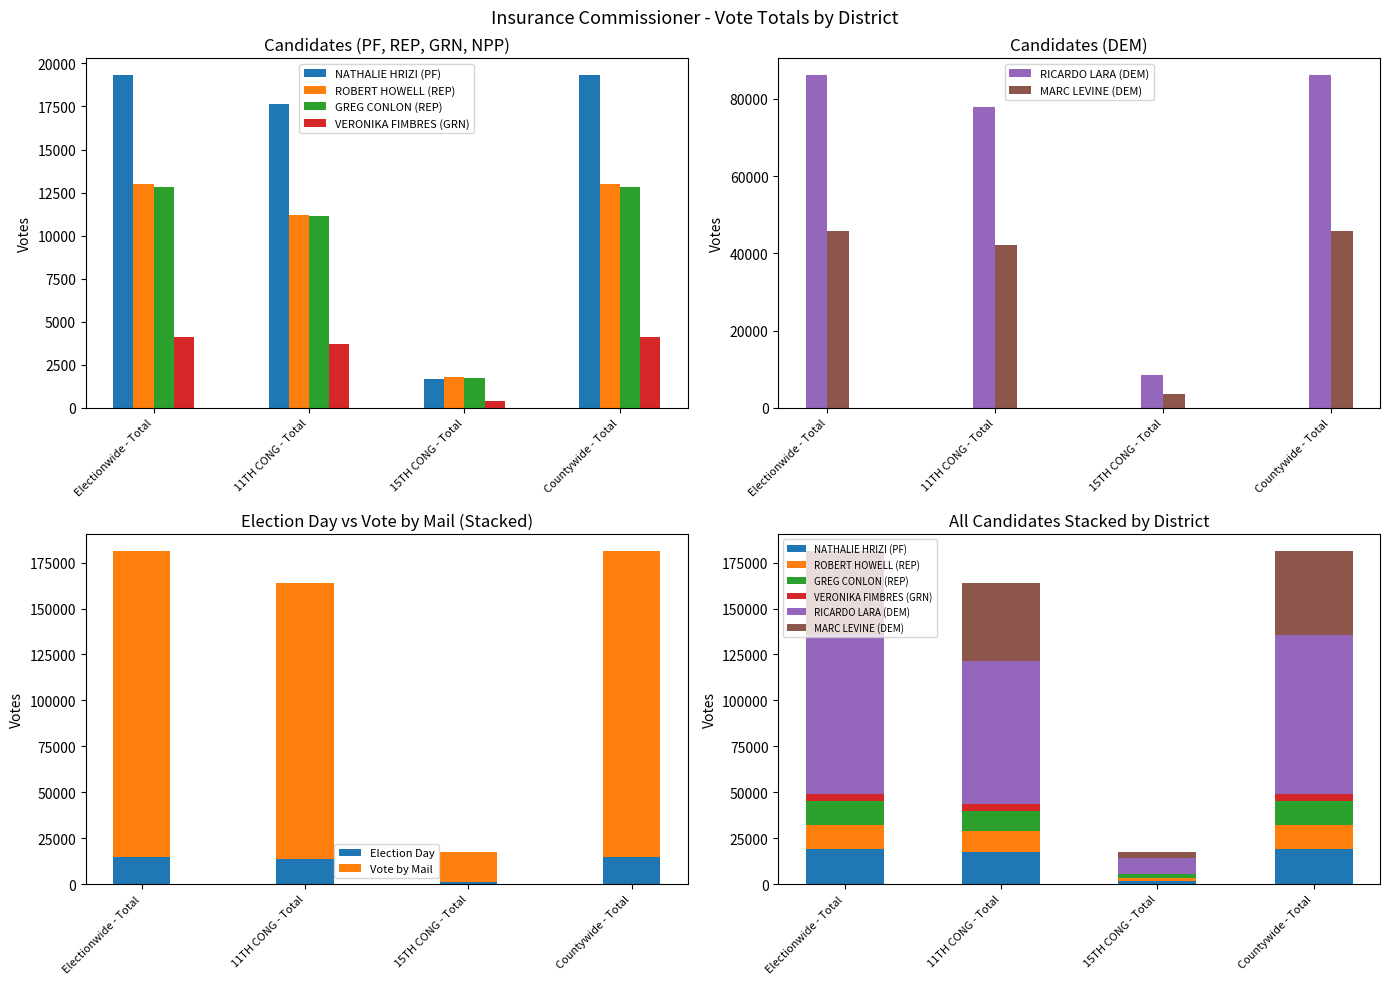

What is the difference between the maximum and minimum values in the MARC LEVINE (DEM) series?

42203